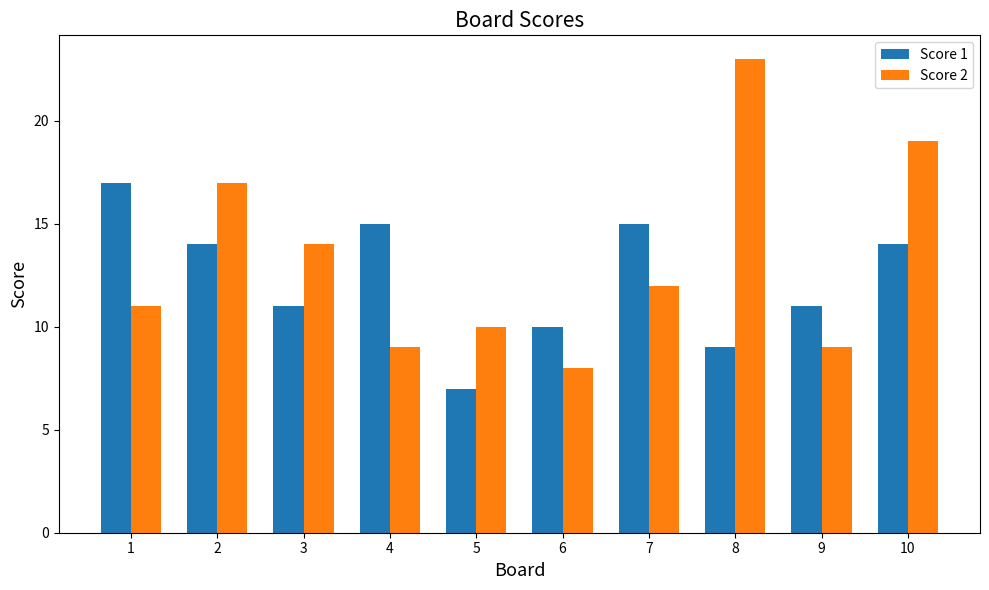

Which series has the widest spread of values?

Score 2